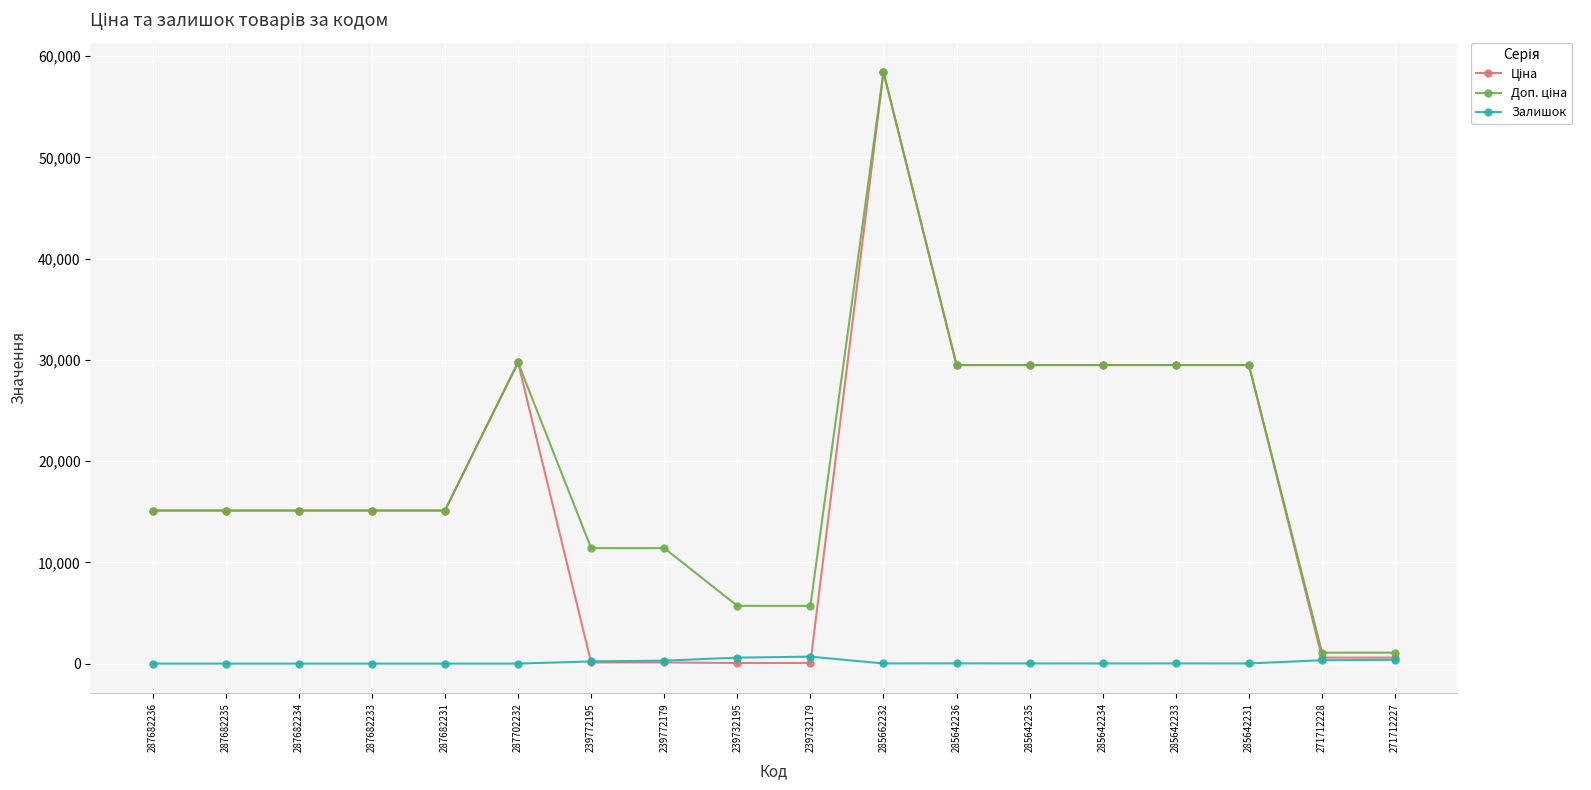

True or false: Залишок has a value of 14.0 at 285642233.

True